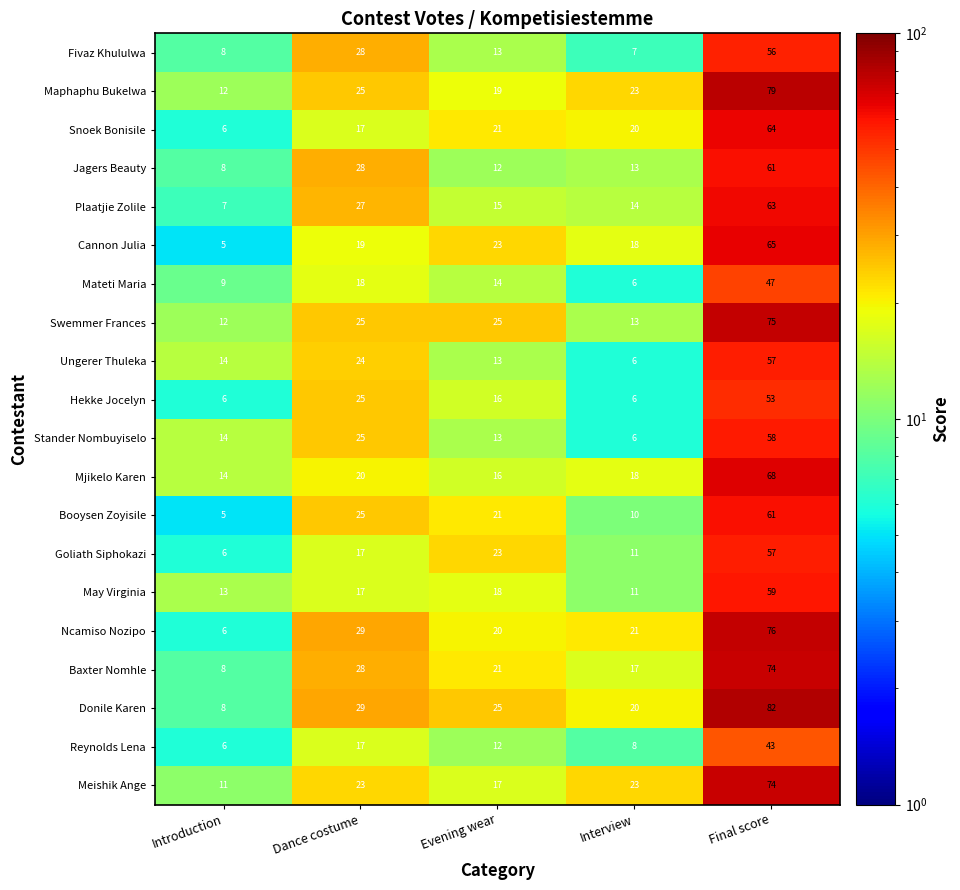

Is it true that Mateti Maria equals 5 at Introduction?

False